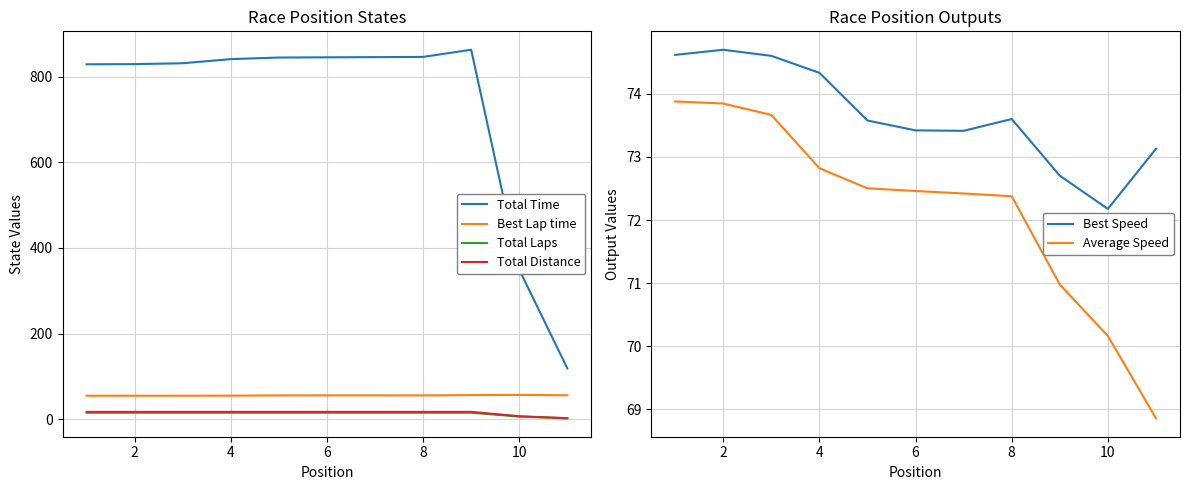

The value of Average Speed at 4 is 42.9. True or false?

False